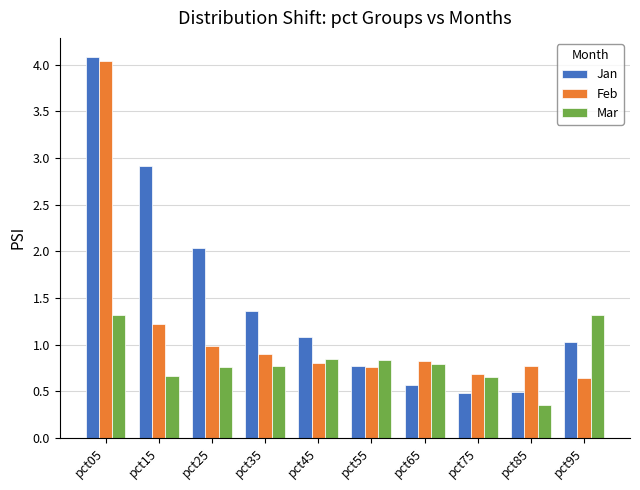

Which series has the largest total across all categories?

Jan